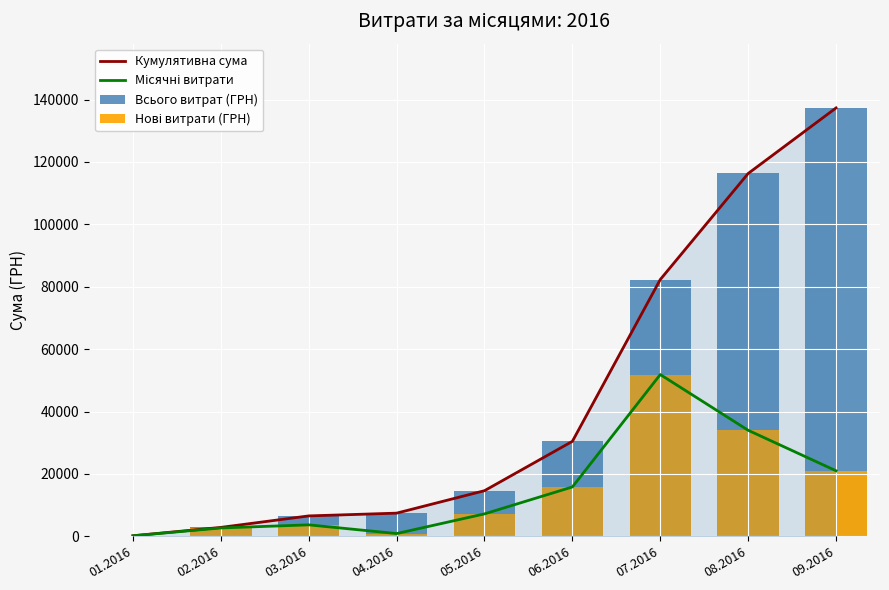

Does the chart contain any negative values?

No